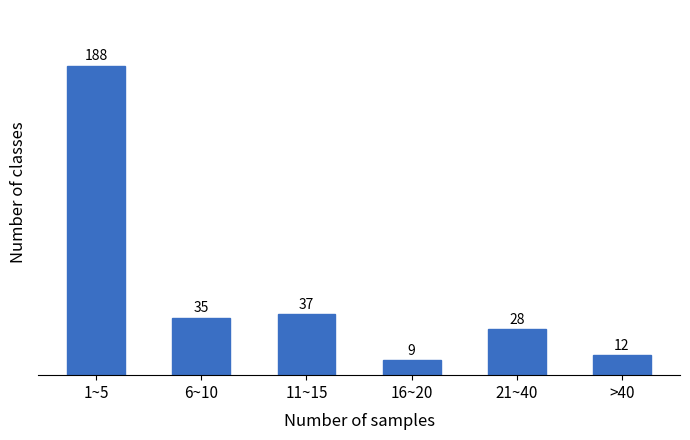

Reading right to left, list all the values displayed in this chart.

>40=12	21~40=28	16~20=9	11~15=37	6~10=35	1~5=188